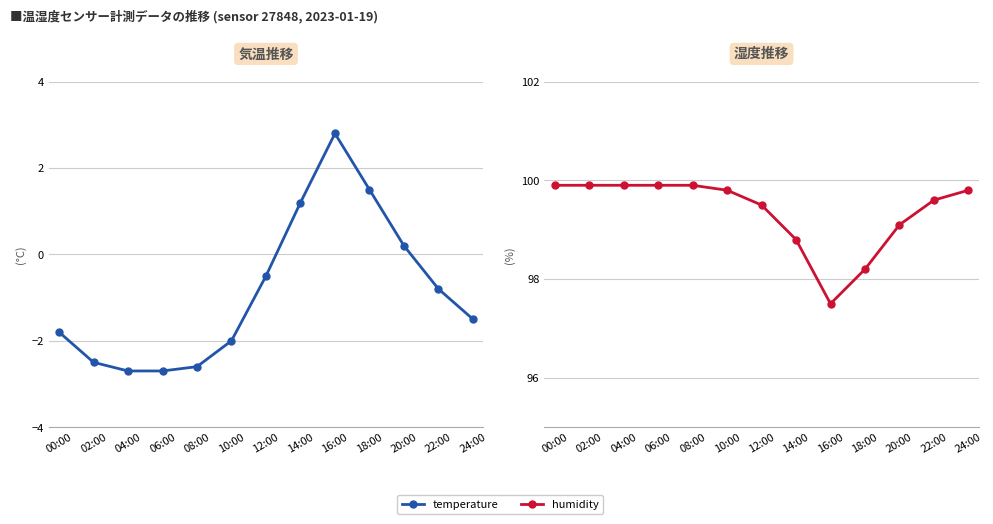

What is the difference between the temperature values at 02:00 and 04:00?

0.2